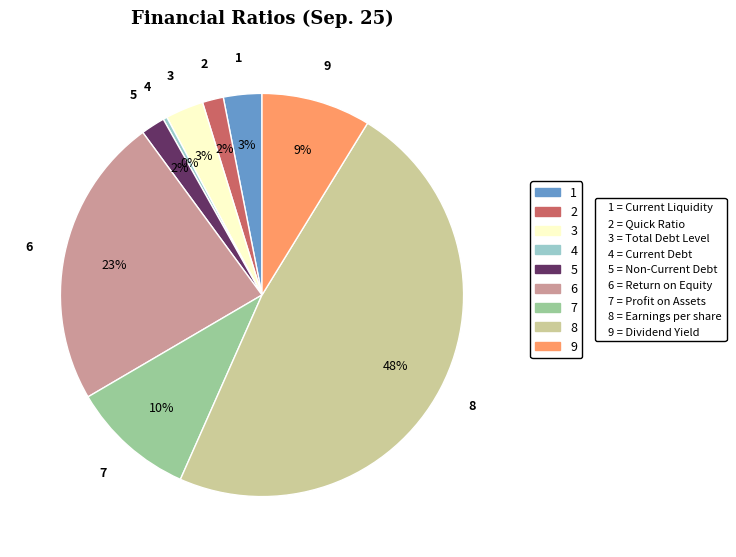

Is there any slice that represents more than half of the pie?

No